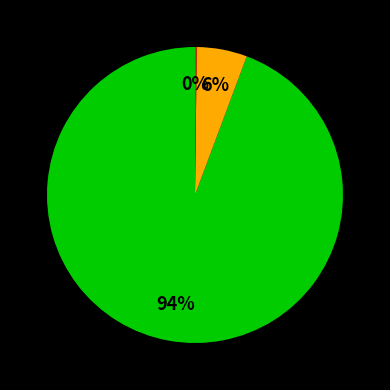

To the nearest percent, what is the difference between the largest and smallest slice percentages?

94%